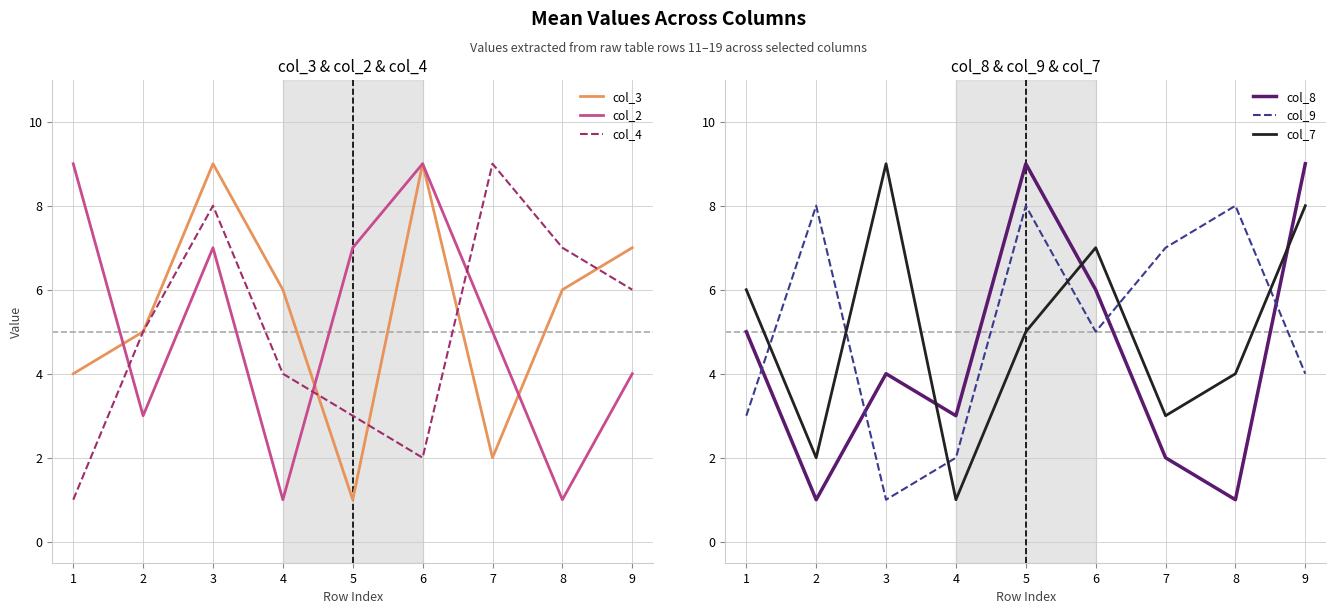

After their last crossing, which series has the higher values: col_7 or col_9?

col_7